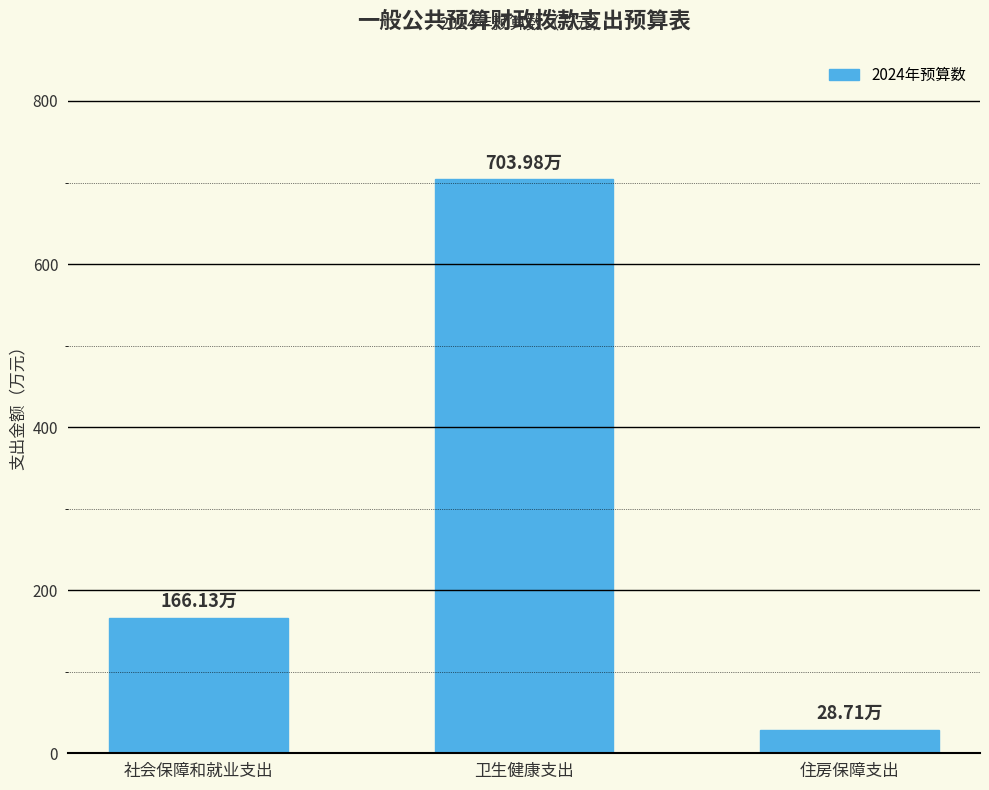

At which category does the chart reach its peak across all series?

卫生健康支出